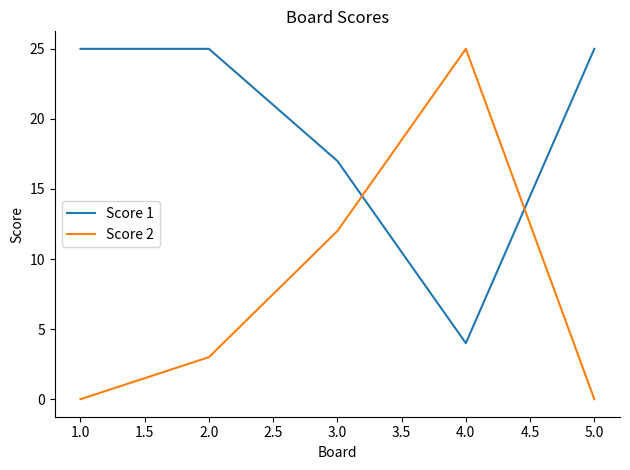

The value of Score 1 at 1.0 is 25. True or false?

True